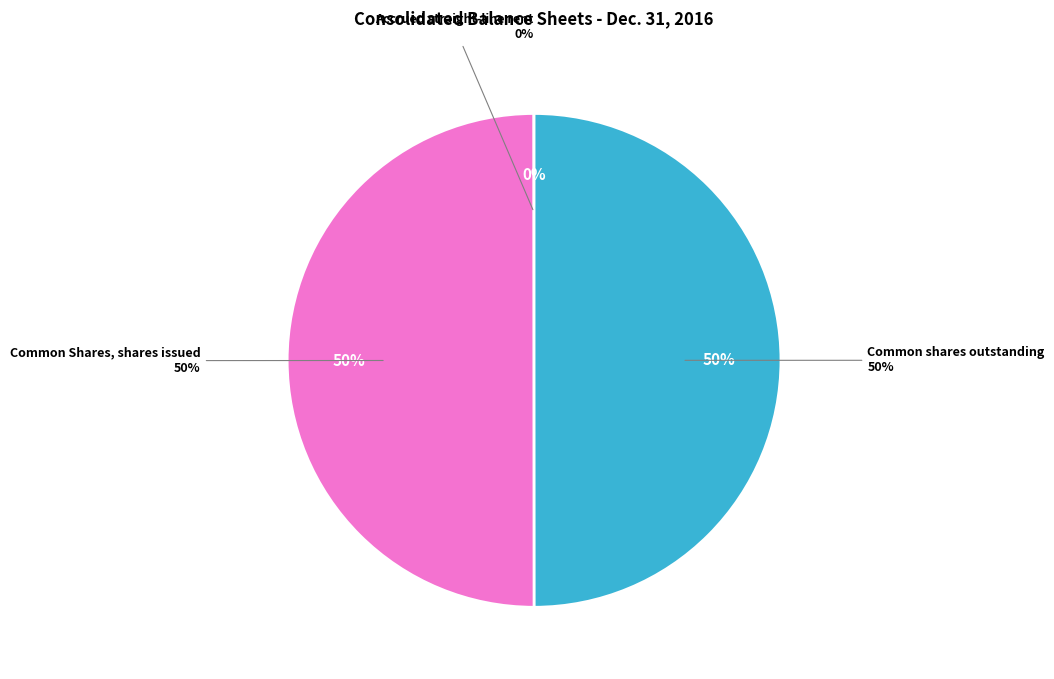

What is the largest slice in the pie chart?

Common Shares, shares issued